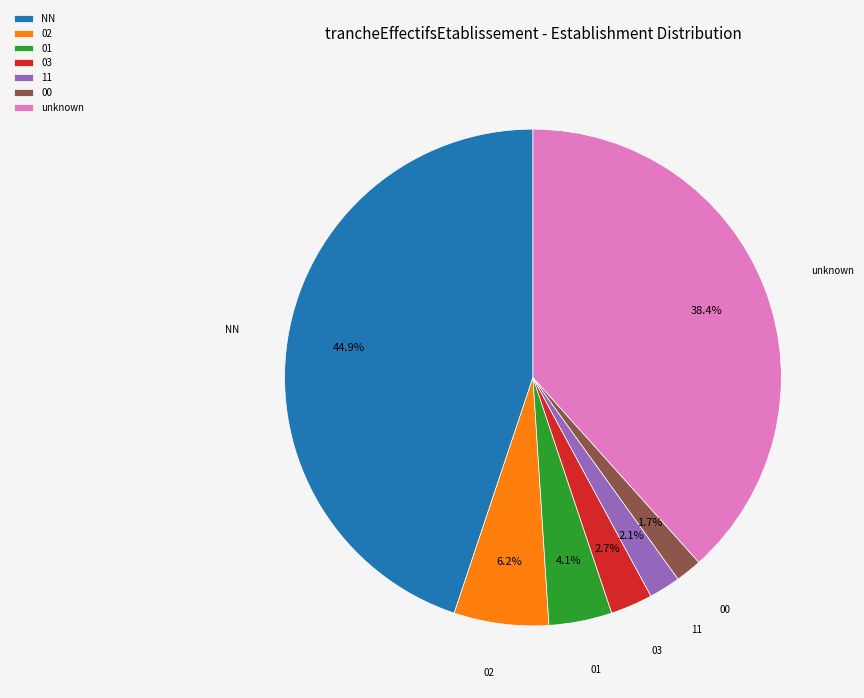

Do unknown and 01 together represent more than half of the pie?

No